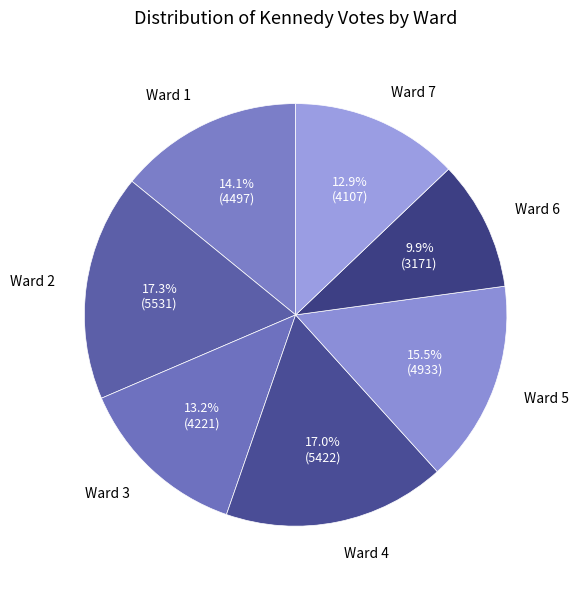

Does any single category account for the majority?

No